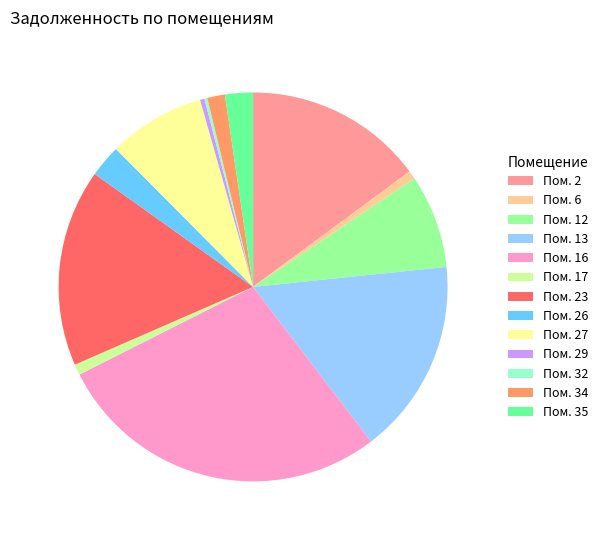

Which category has the biggest portion of the pie?

Пом. 16